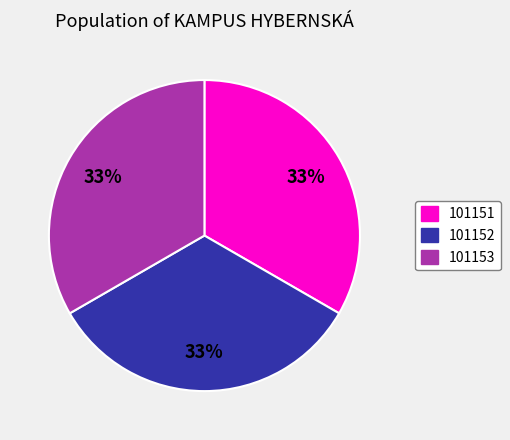

To the nearest percent, what portion does 101152 represent?

33%